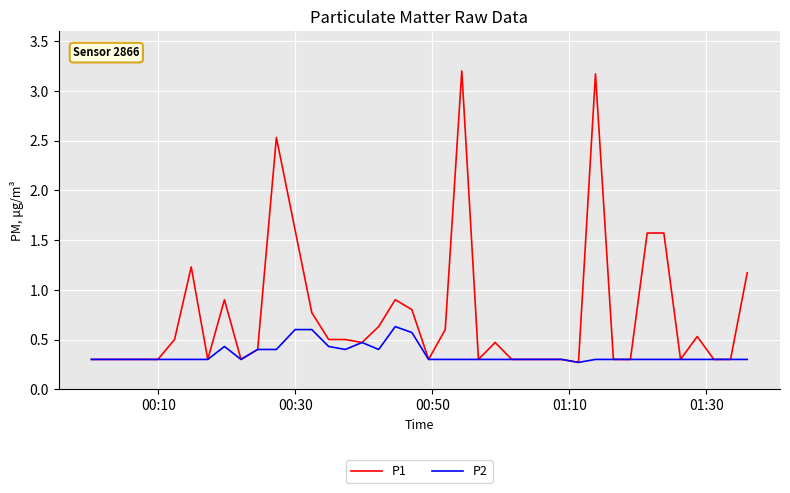

What is the minimum value shown in the chart?

0.3